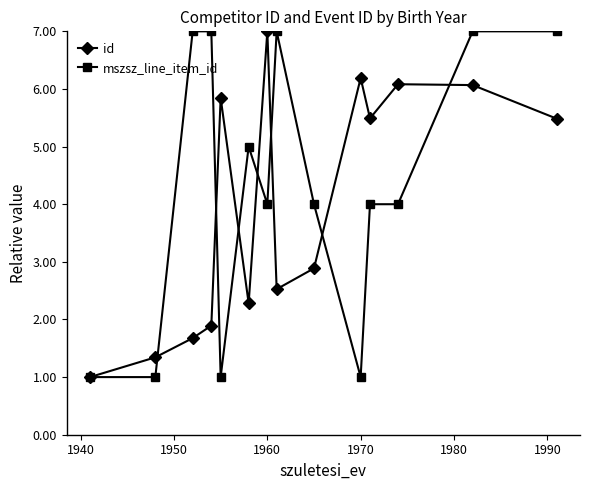

What is the smallest value displayed?

1.0